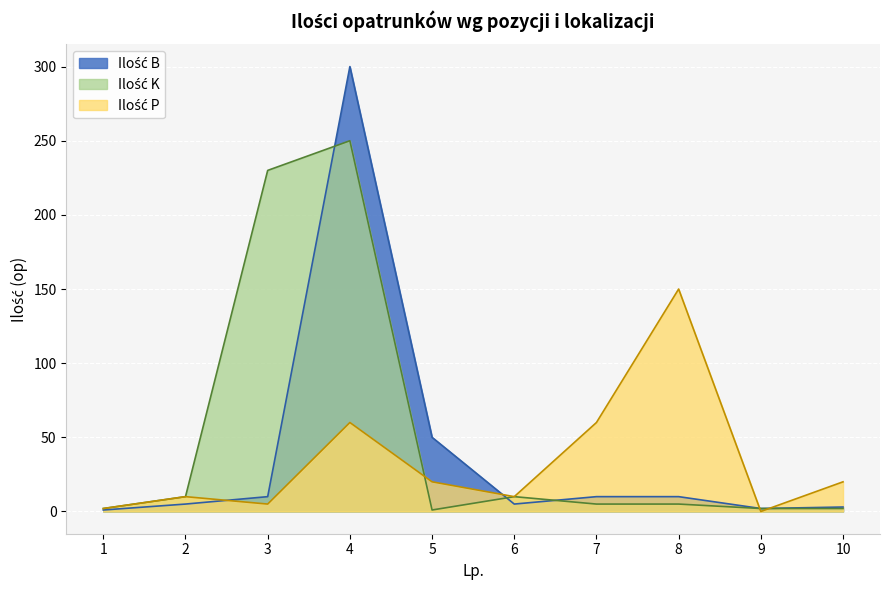

How many lines are shown in the chart?

3